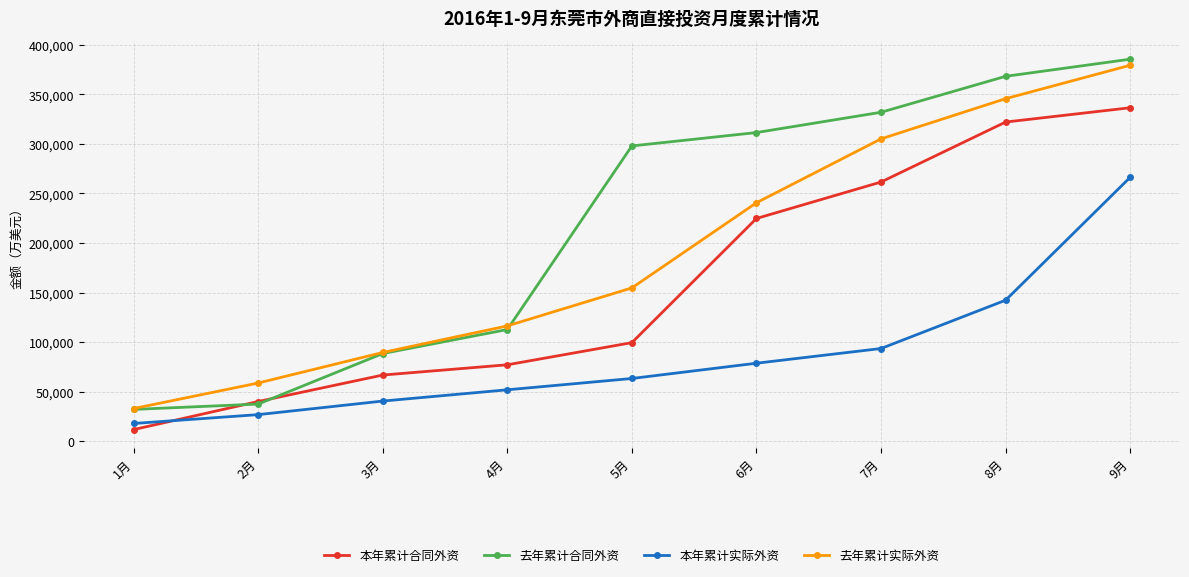

Rank the categories by 去年累计合同外资 value from lowest to highest.

1月, 2月, 3月, 4月, 5月, 6月, 7月, 8月, 9月